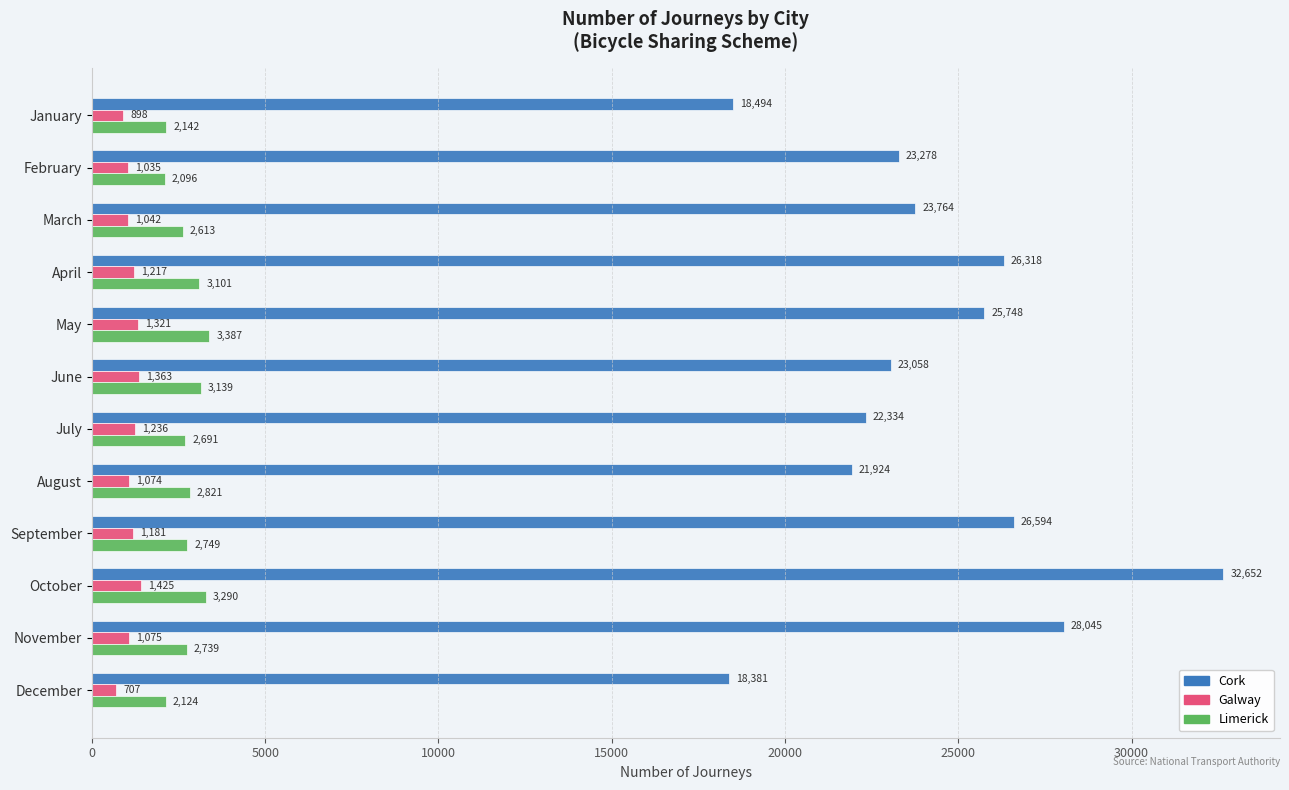

What is the difference between the maximum and minimum values in the Limerick series?

1291